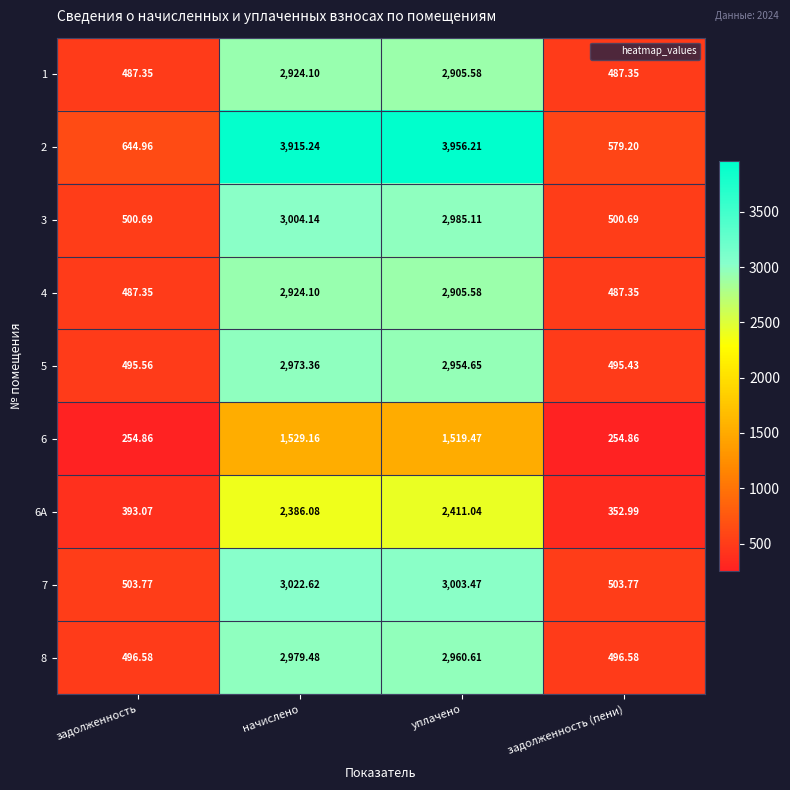

At which category is the sum across all series the highest?

начислено